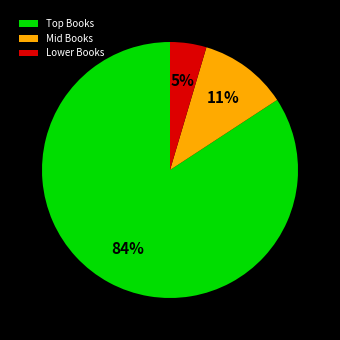

Is it true that Lower Books is 5% of the pie?

True